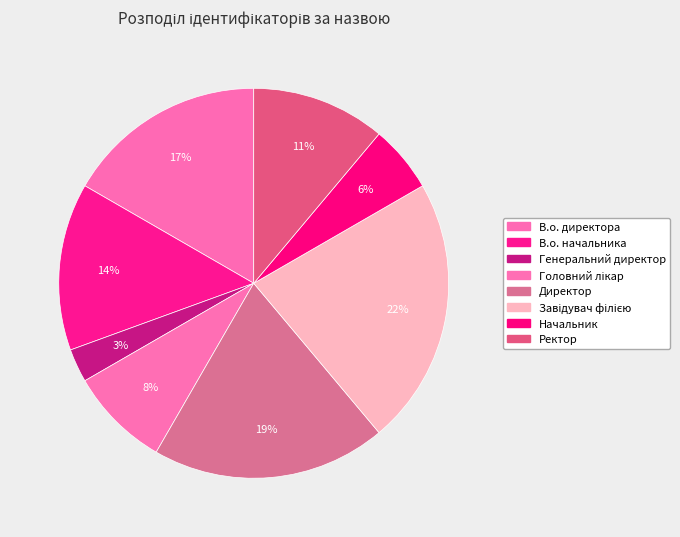

How many slices are in this pie chart?

8